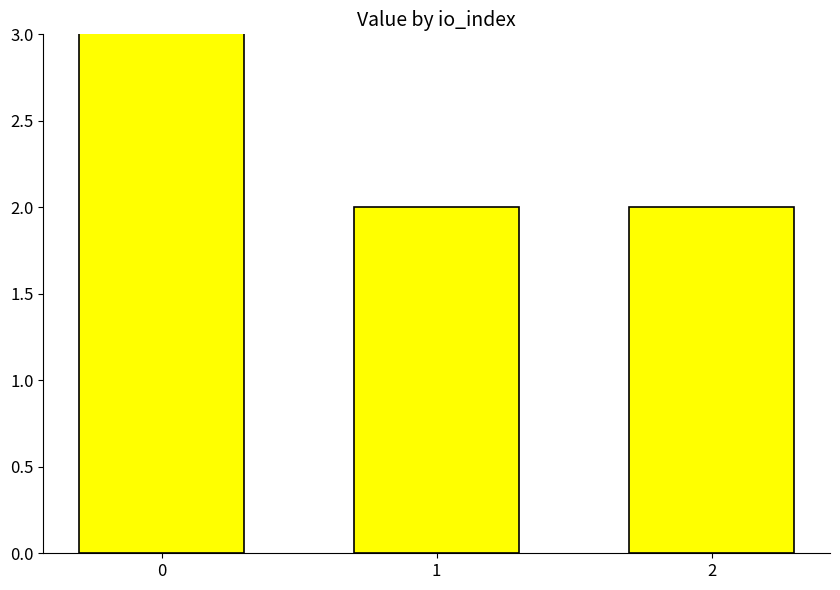

What is the value of the 1st bar from the left?

8.0